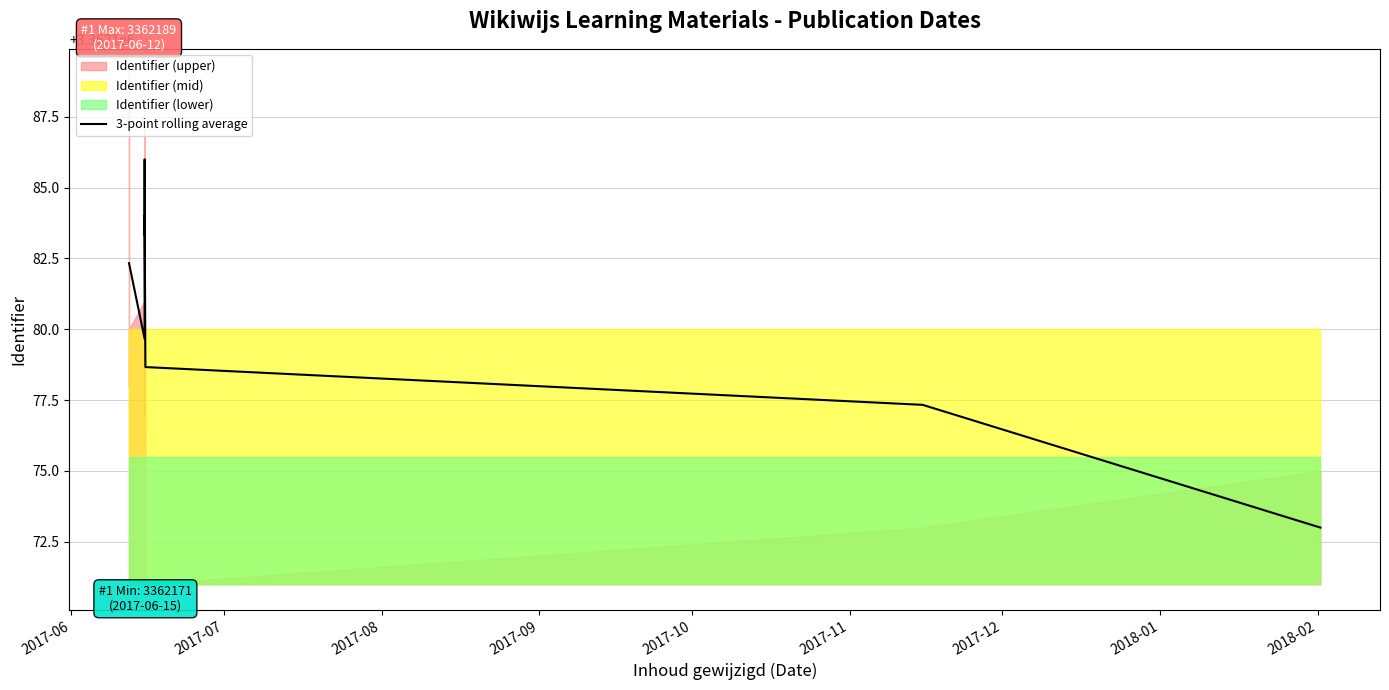

True or false: the data has more than 2 interior local peaks.

False